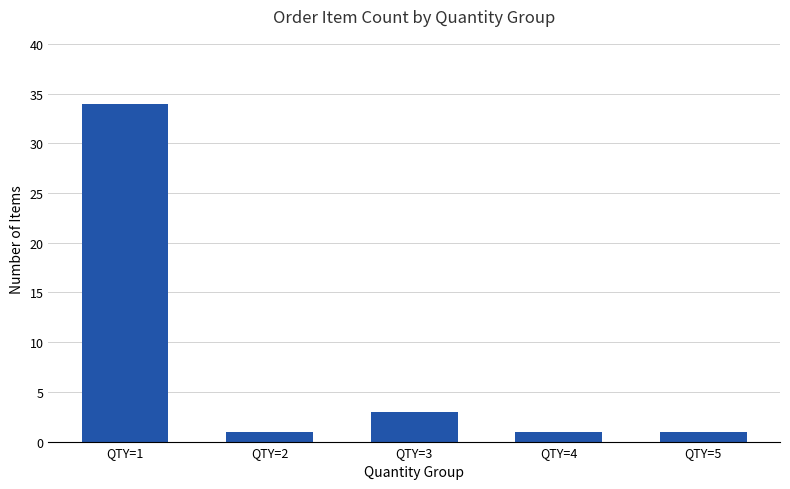

How many distinct data groups are displayed?

1